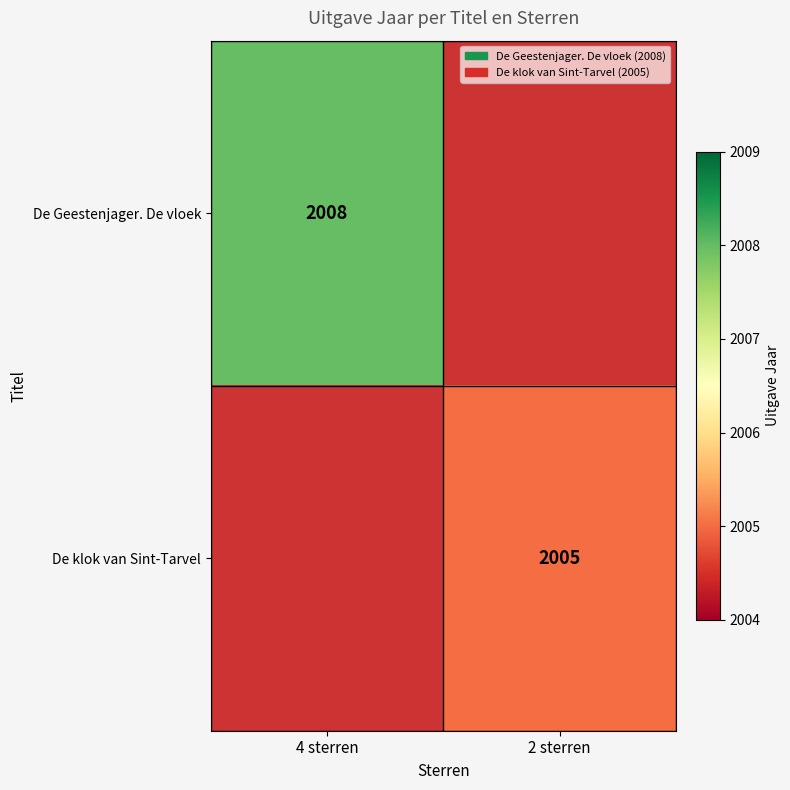

Is it true that De klok van Sint-Tarvel equals 414 at 2 sterren?

False